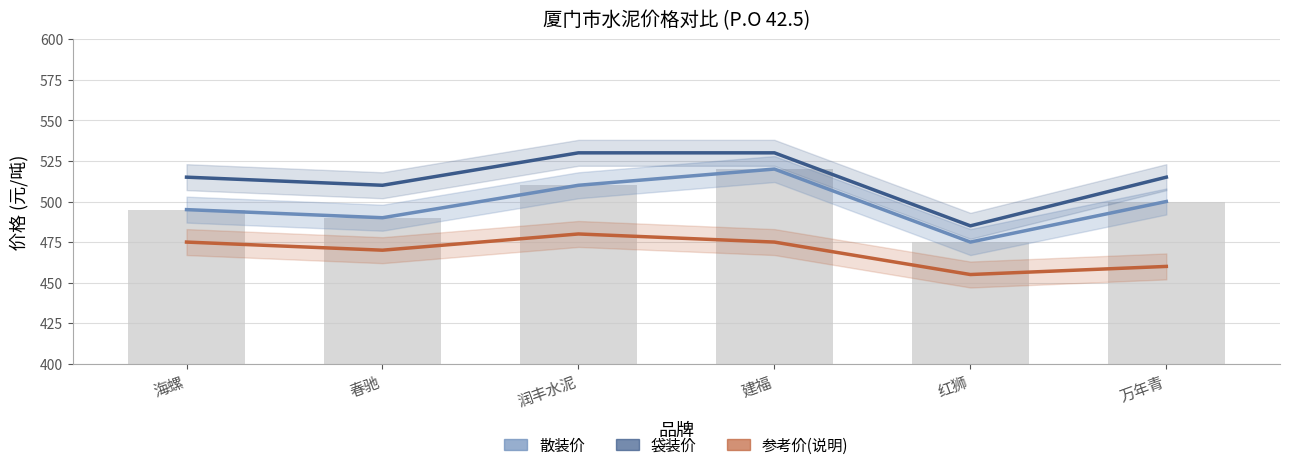

List the series in order of their peak value, lowest first.

参考价(说明), 散装价, 袋装价